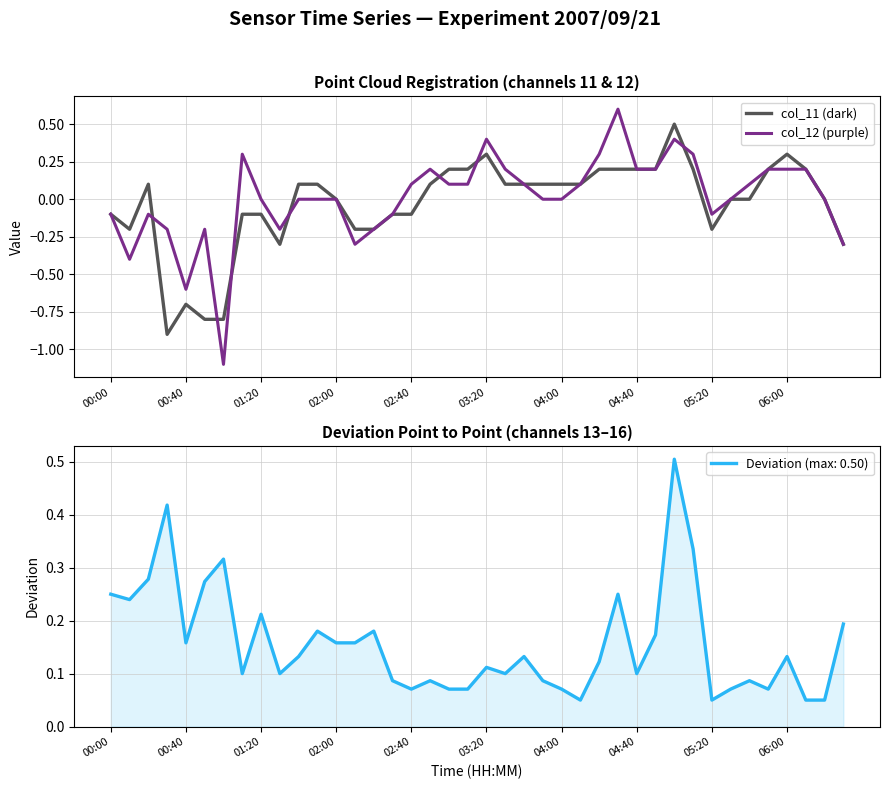

True or false: col_11 (dark) has a value of 0.4 at 03:20.

False